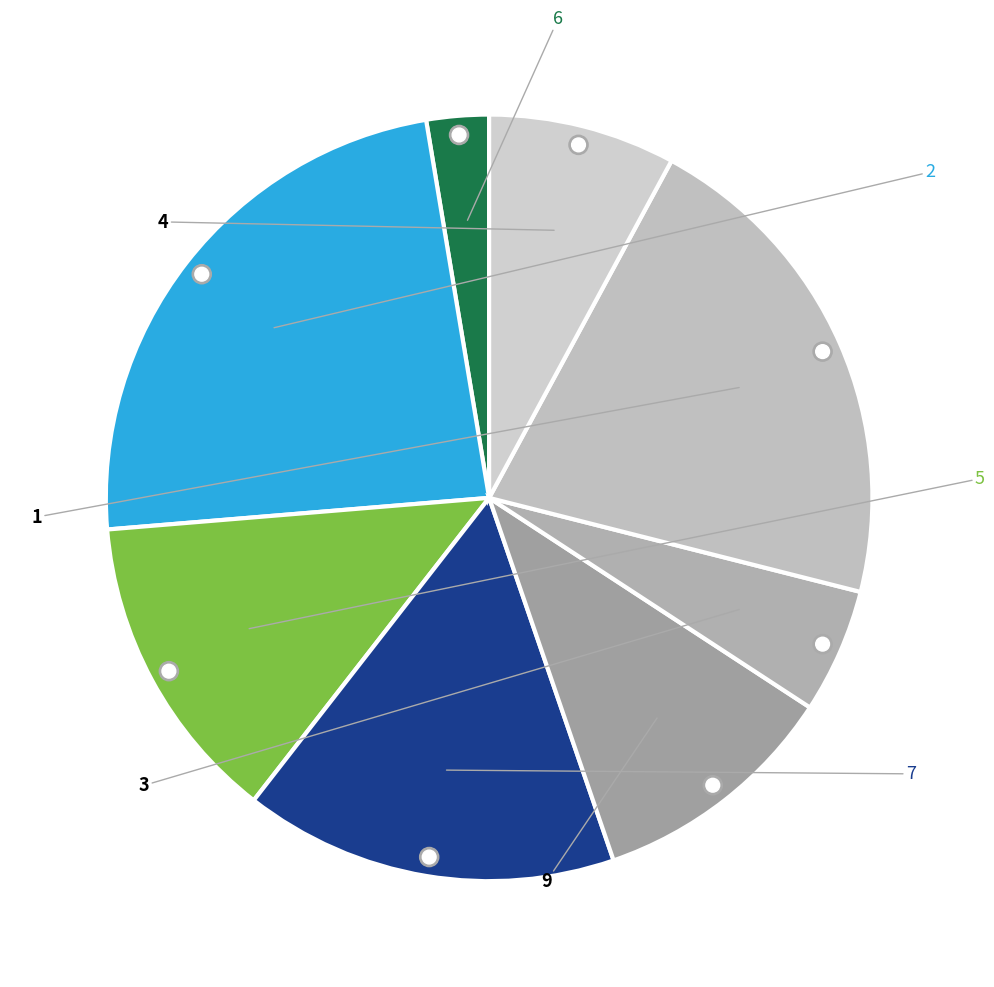

What percentage is the 2 slice, to the nearest percent?

24%